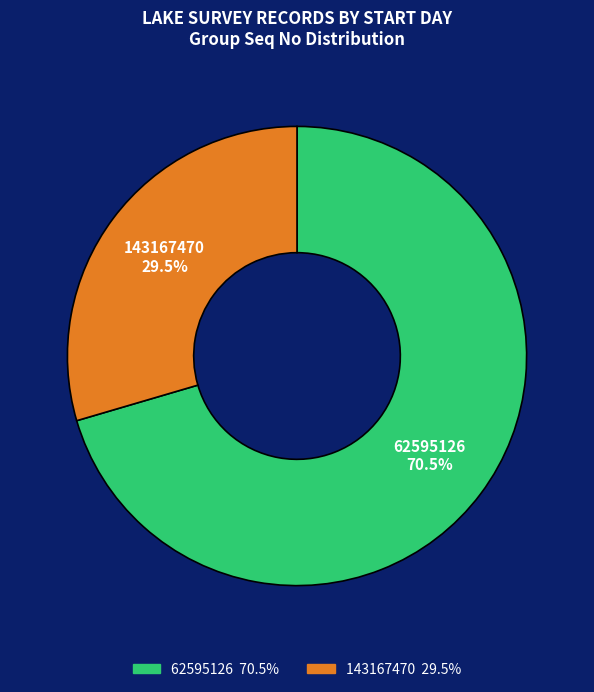

Is the sum of 62595126 70.5% and 143167470 29.5% greater than half?

Yes